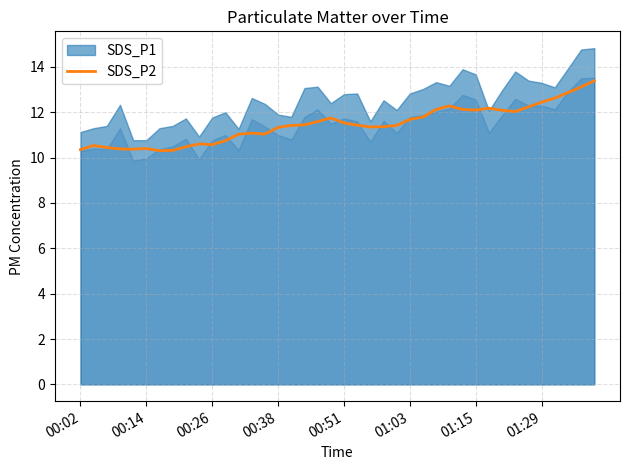

Which category has the highest value across all series?

39